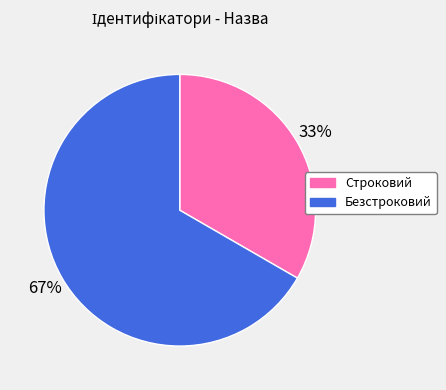

Between Строковий and Безстроковий, which is larger?

Безстроковий